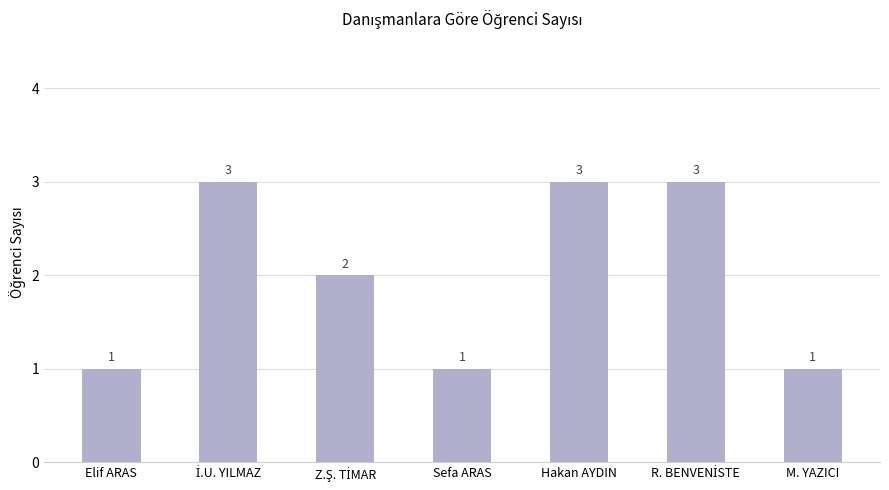

How many bars are there in total?

7